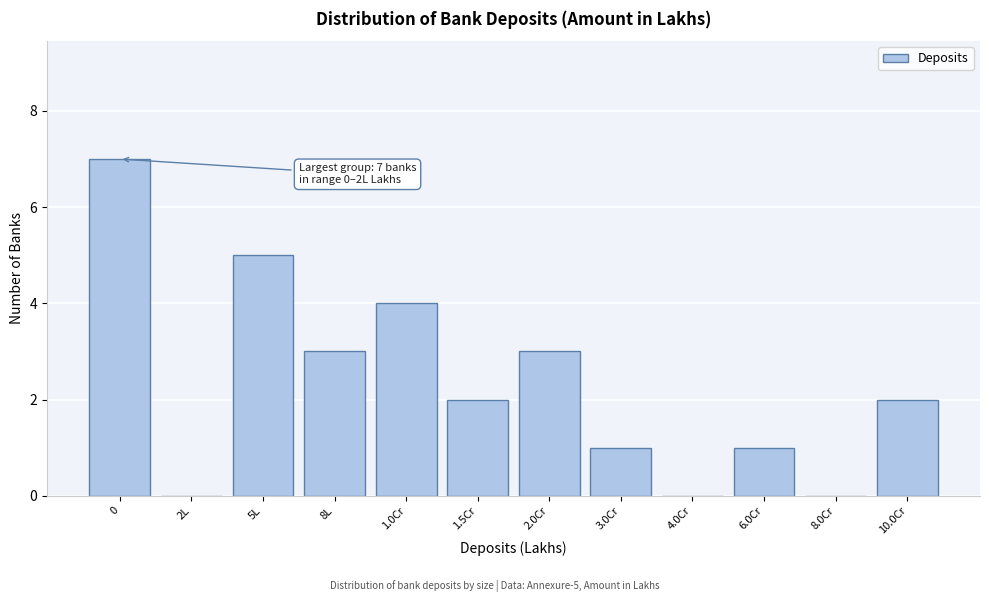

Reading left to right, extract all data points from this chart.

0=7	2L=0	5L=5	8L=3	1.0Cr=4	1.5Cr=2	2.0Cr=3	3.0Cr=1	4.0Cr=0	6.0Cr=1	8.0Cr=0	10.0Cr=2